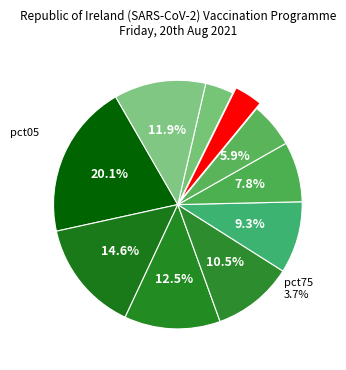

How many segments does this pie chart have?

10